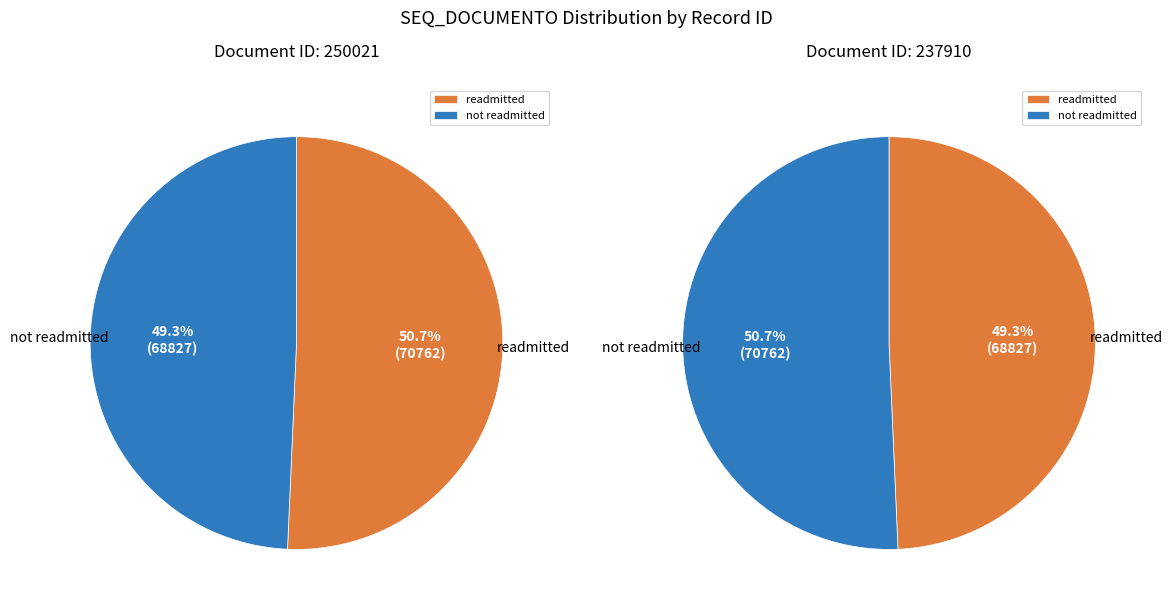

Count the number of slices in the pie.

2